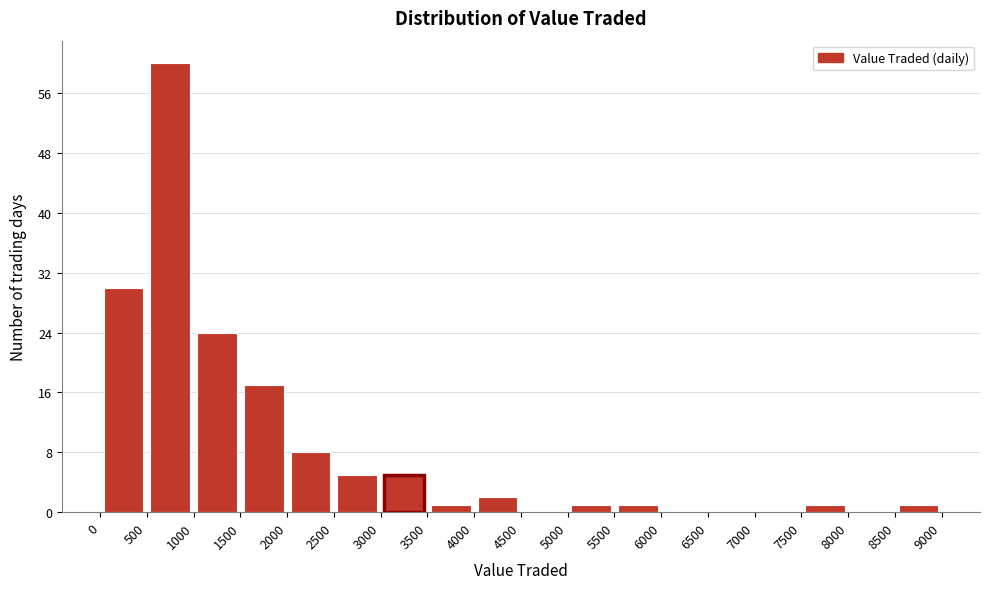

Which range on the x-axis has the tallest bar?

500 to 1000